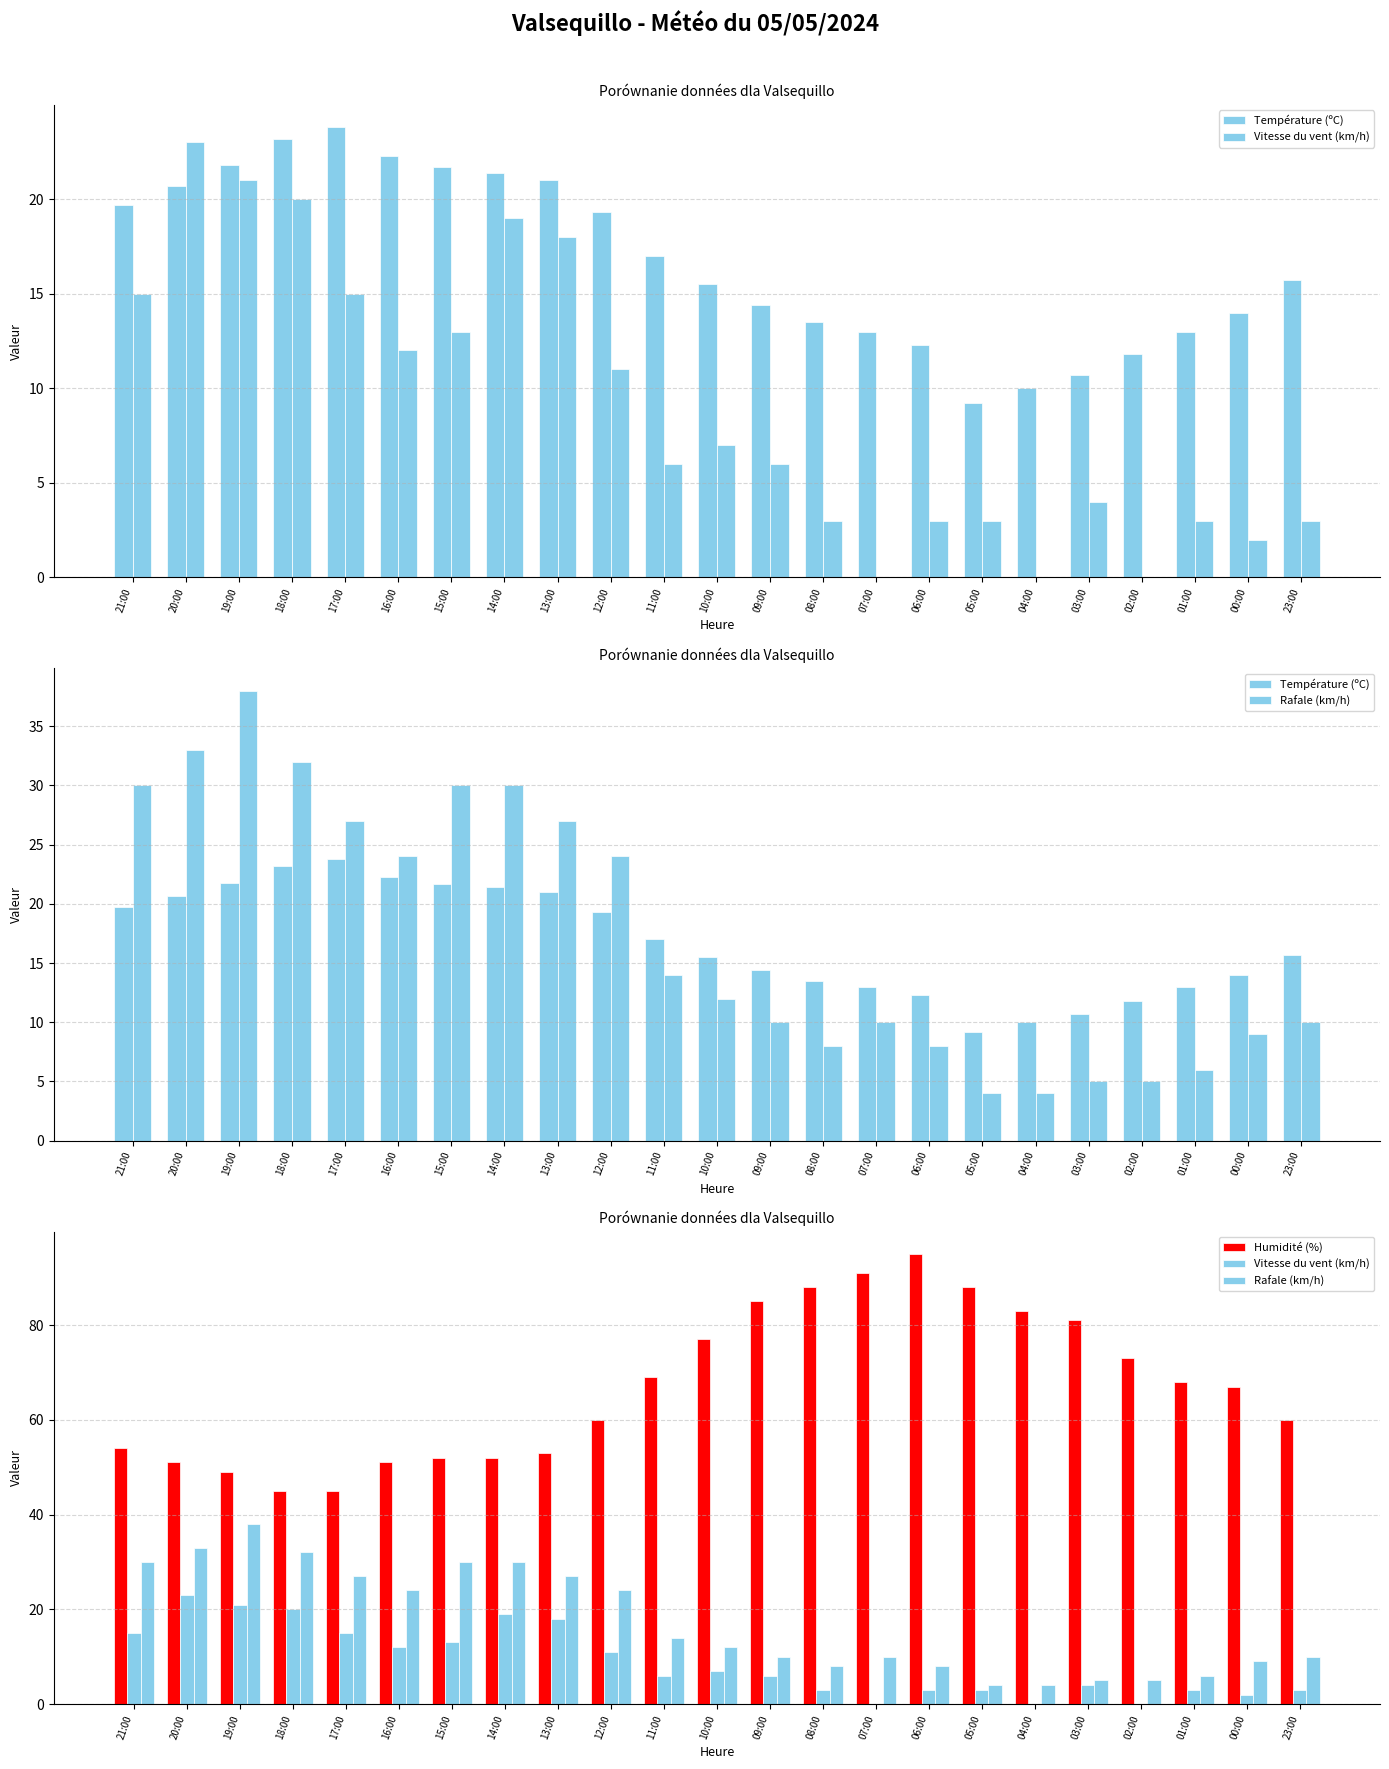

List the labels in order of Vitesse du vent (km/h) value, smallest first.

07:00, 04:00, 02:00, 00:00, 08:00, 06:00, 05:00, 01:00, 23:00, 03:00, 11:00, 09:00, 10:00, 12:00, 16:00, 15:00, 21:00, 17:00, 13:00, 14:00, 18:00, 19:00, 20:00